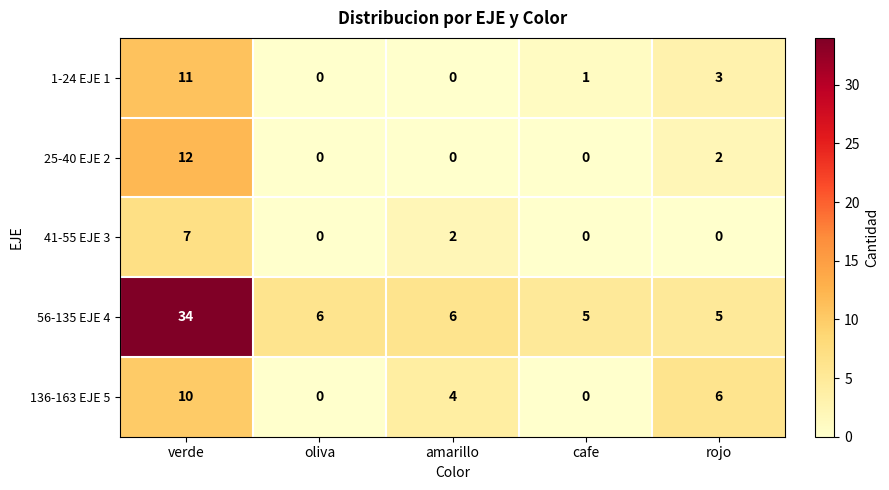

Between verde and cafe, which series saw the biggest shift?

56-135 EJE 4